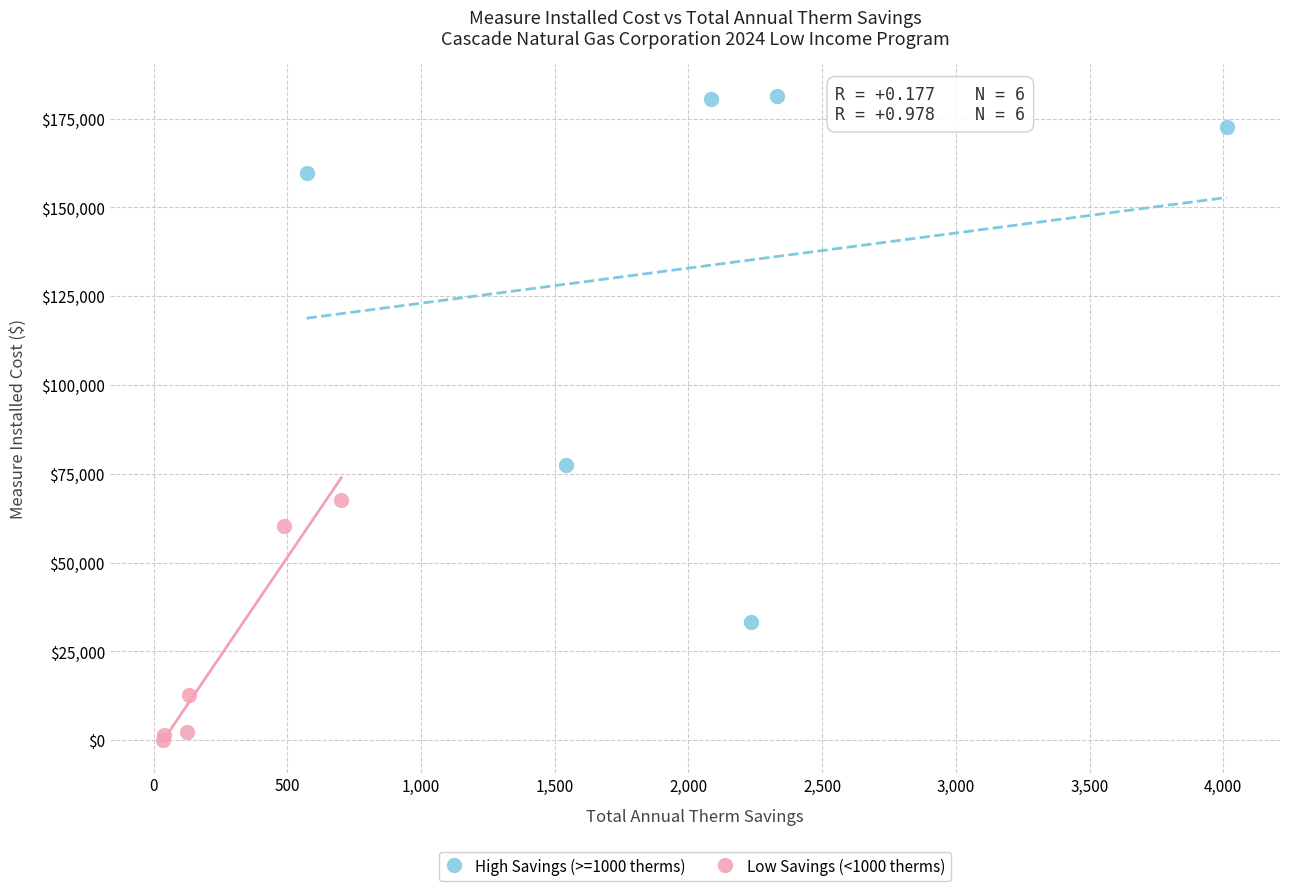

Which series reaches the maximum Y coordinate?

High Savings (>=1000 therms)